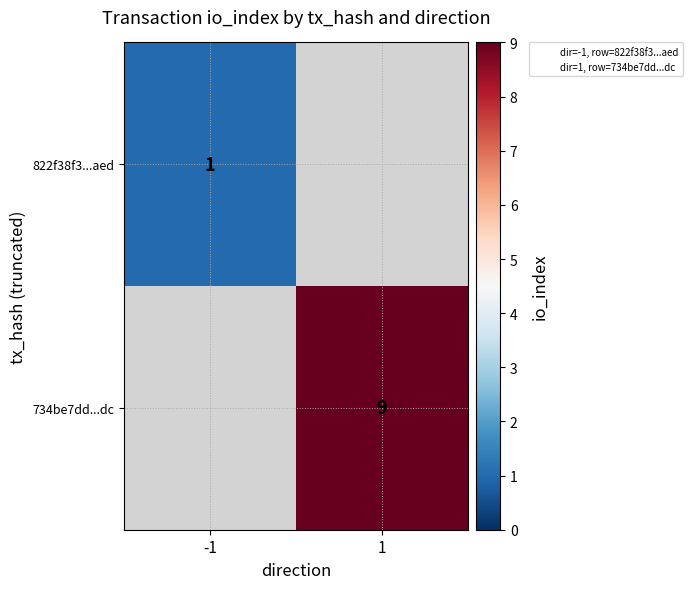

The value of 822f38f3...aed at -1 is 1.0. True or false?

True